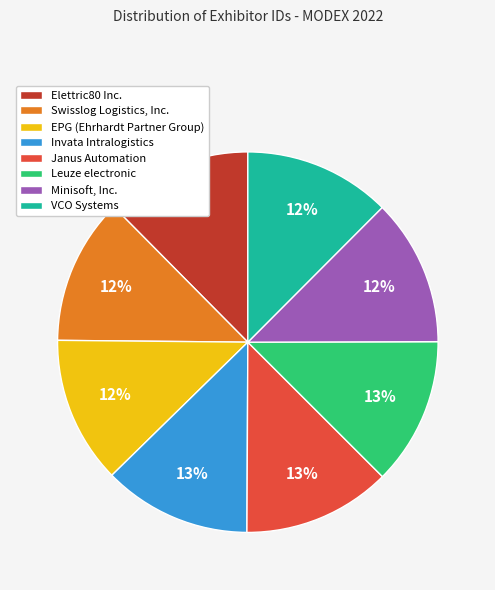

Is the sum of Minisoft, Inc. and Invata Intralogistics greater than half?

No